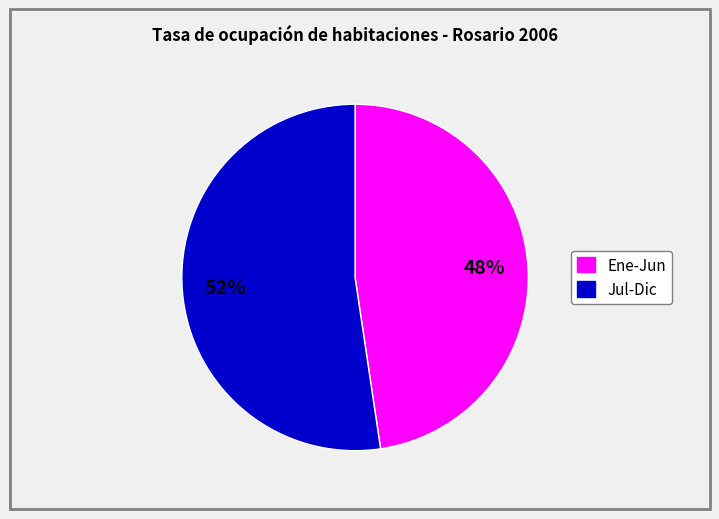

Does any single category account for the majority?

Yes